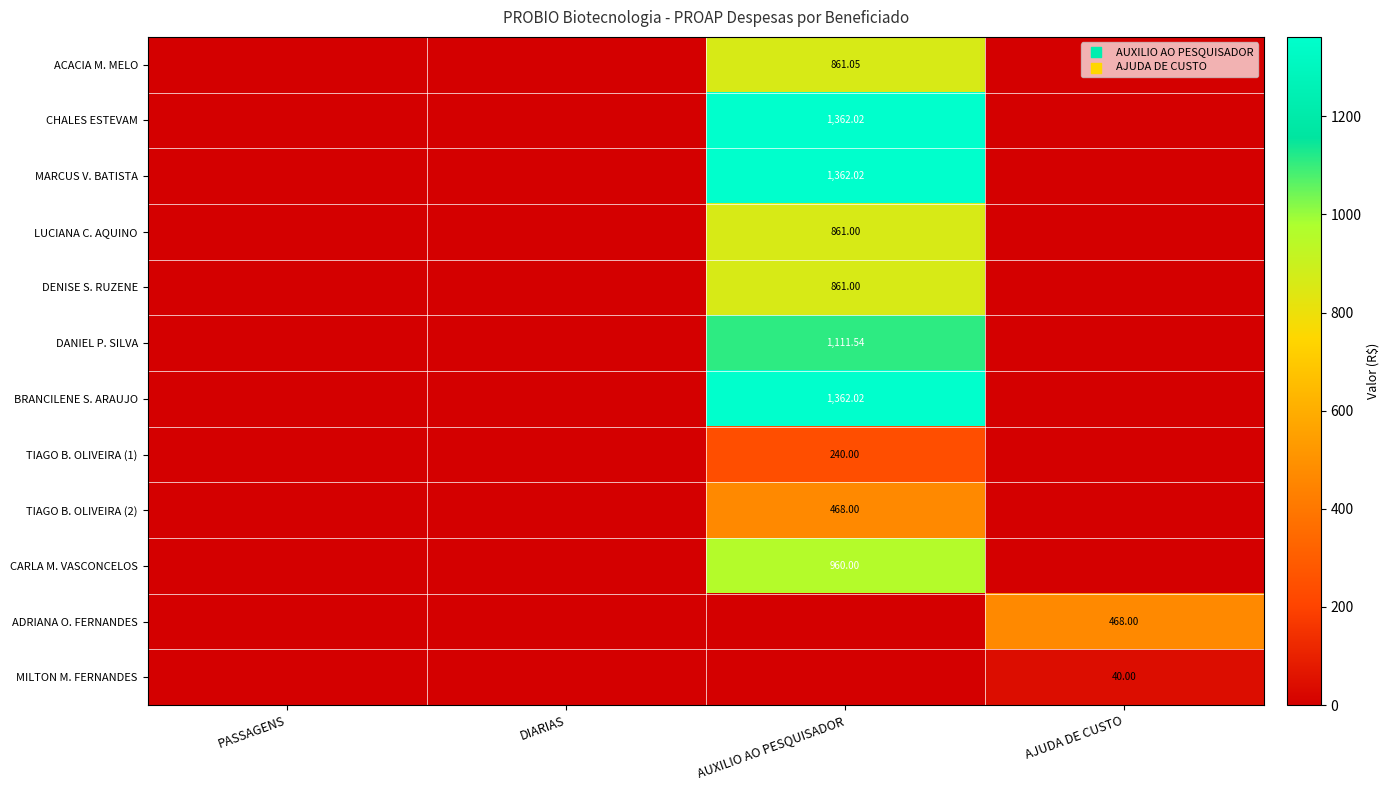

True or false: DENISE S. RUZENE has a value of 223.4 at AUXILIO AO PESQUISADOR.

False